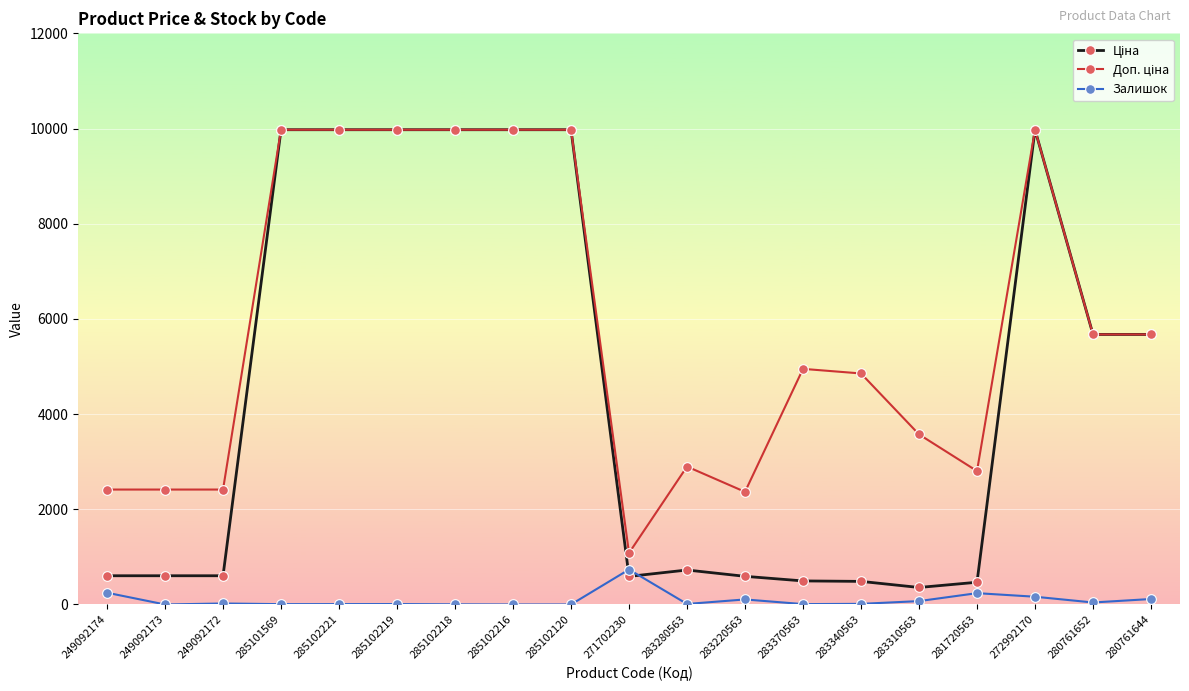

What is the difference between the highest and lowest values at 285102221?

9967.0